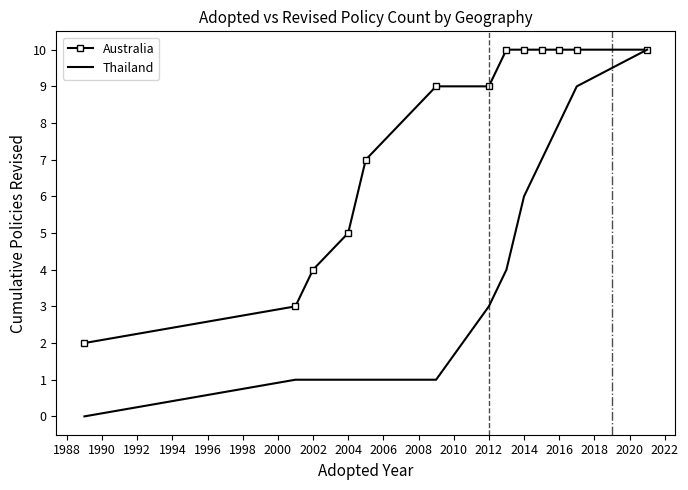

How many positive values does the Thailand series have?

12